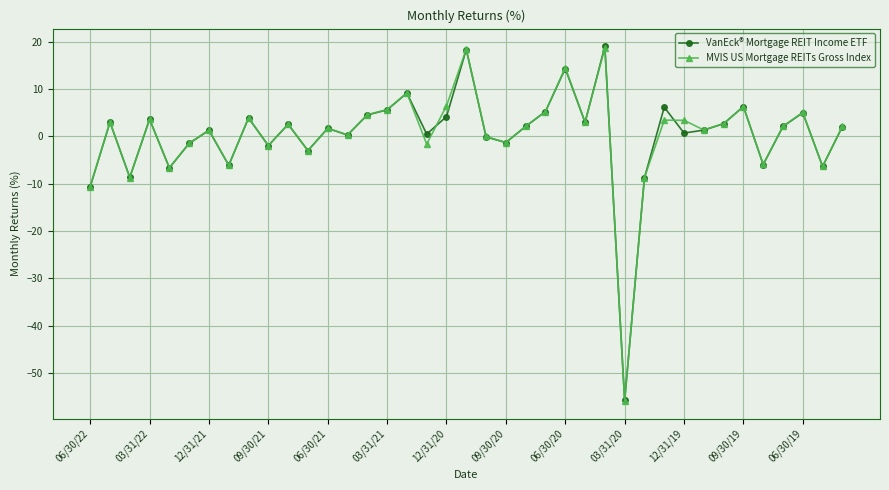

True or false: MVIS US Mortgage REITs Gross Index has more than 2 interior local peaks.

True